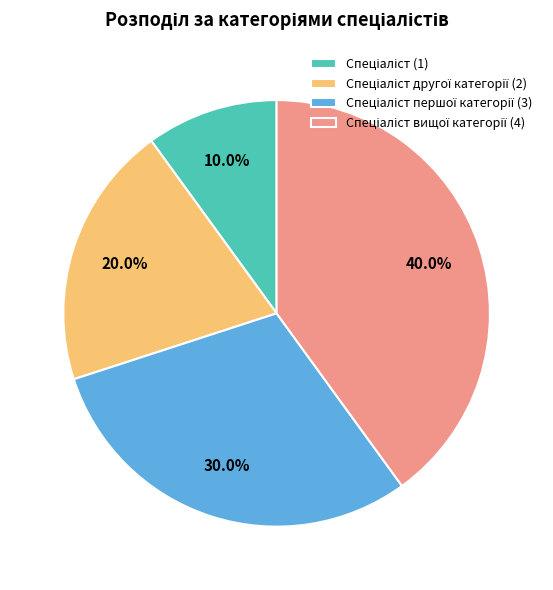

Is there a majority slice in this chart?

No